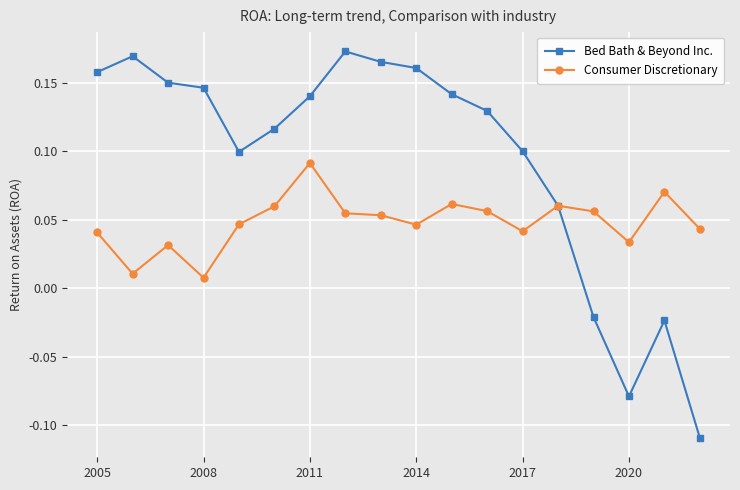

List the series in order of their overall mean, highest first.

Bed Bath & Beyond Inc., Consumer Discretionary